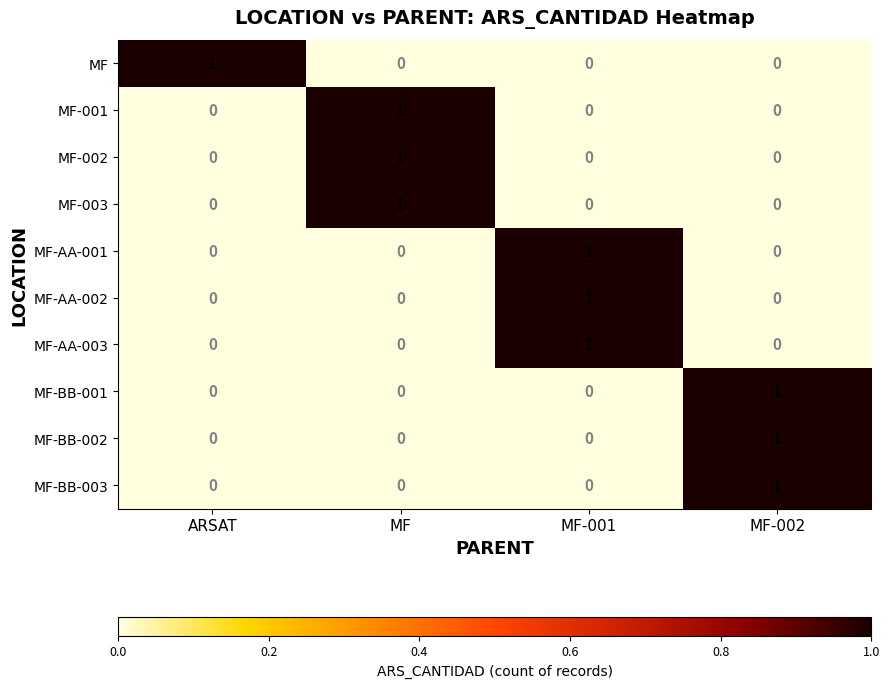

What is the total value across all series at MF-001?

3